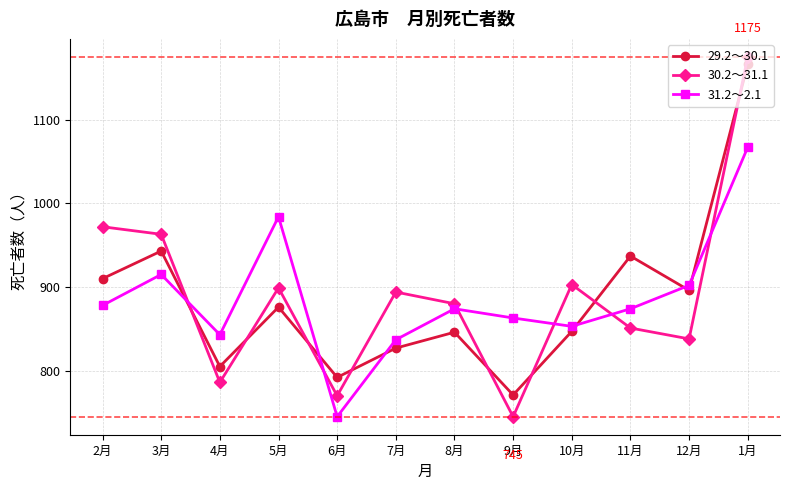

What is the value of the 31.2～2.1 point at the 1st from the left?

878